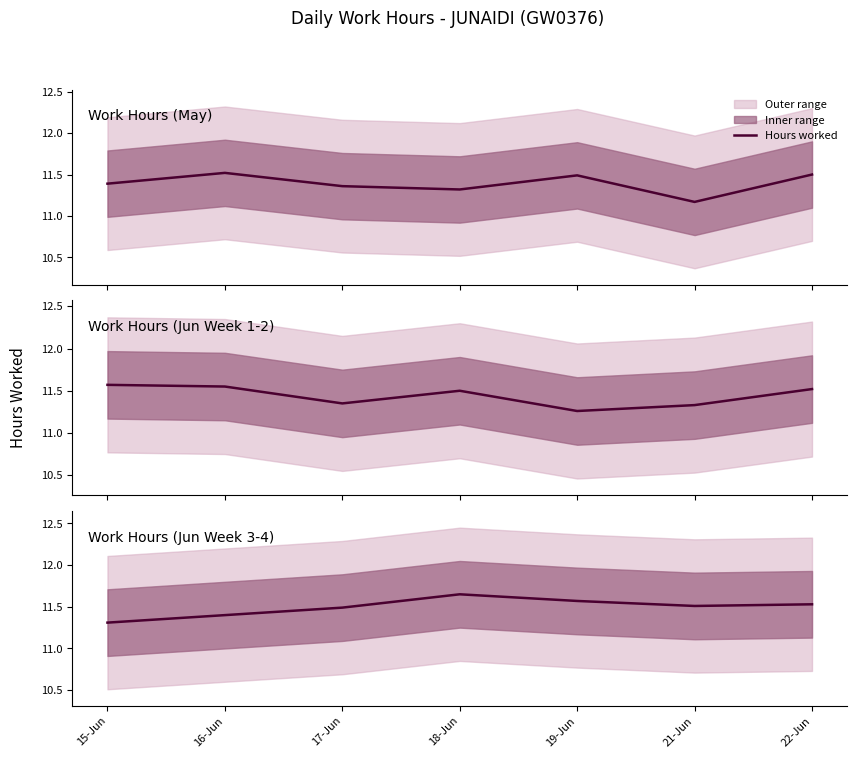

What is the label of the 1st point from the right?

22-Jun